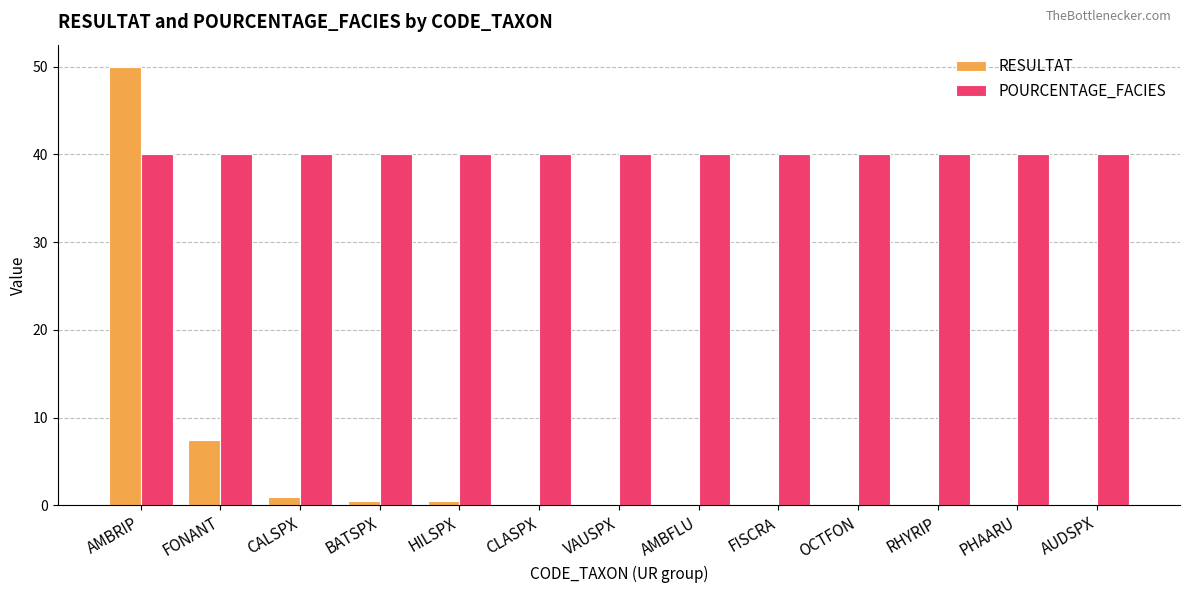

The value of POURCENTAGE_FACIES at PHAARU is 62.2. True or false?

False